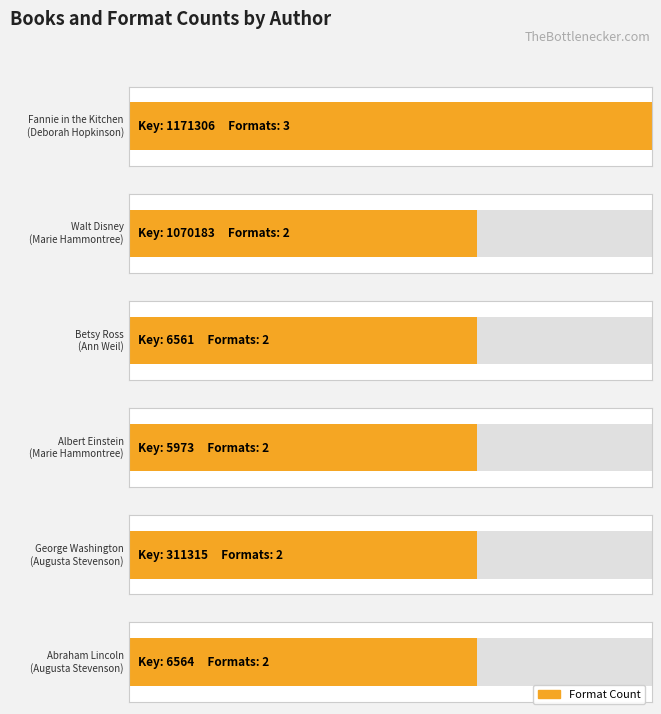

Which has a higher value, Marie Hammontree (706527) - Einstein or Deborah Hopkinson (1261134)?

Deborah Hopkinson (1261134)